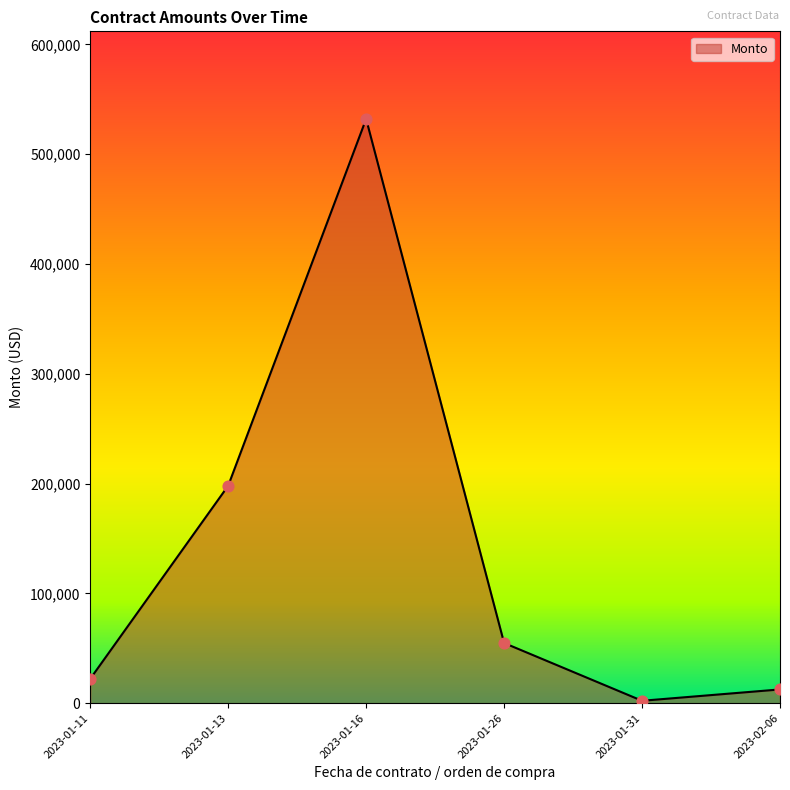

Which has a higher value, 2023-01-26 or 2023-02-06?

2023-01-26